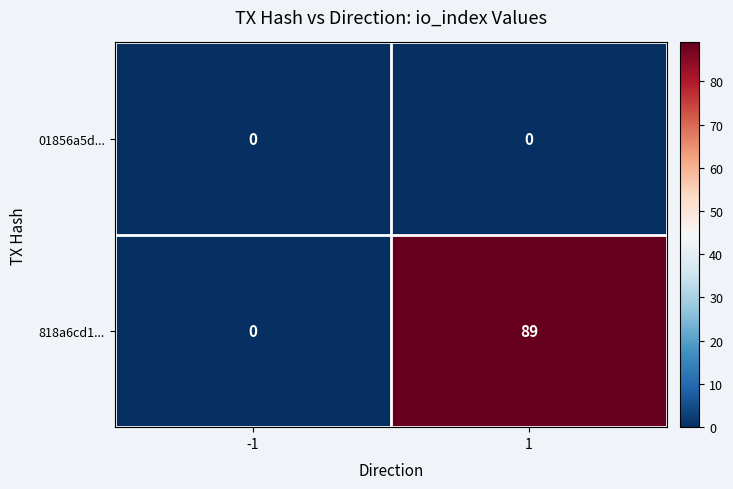

Which series has the widest spread of values?

818a6cd1...